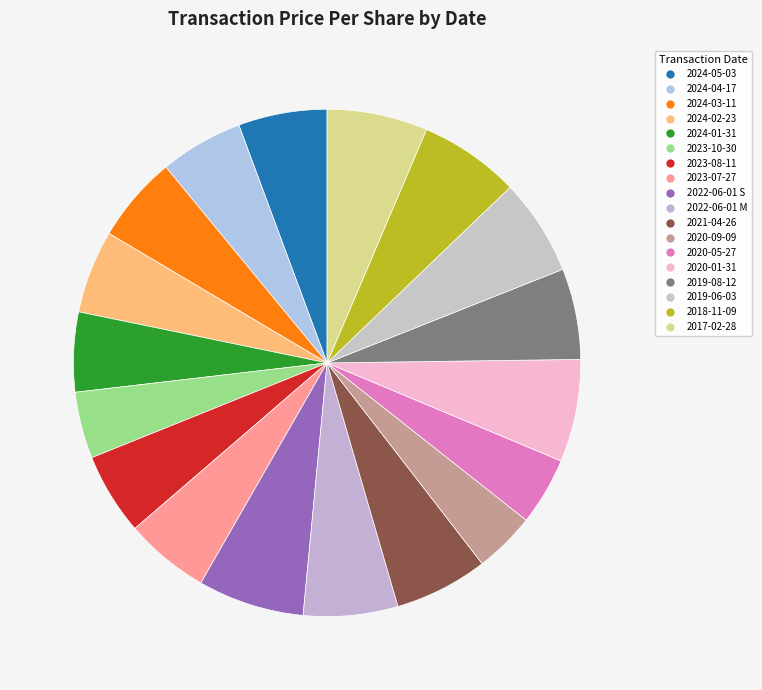

To the nearest percent, what is the combined percentage of 2023-10-30 and 2024-04-17?

10%